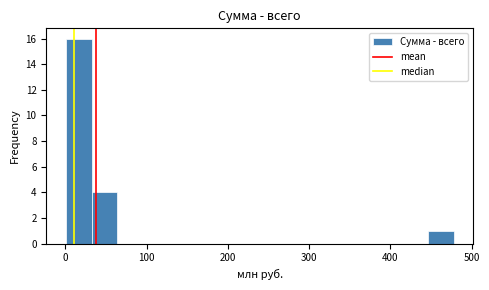

Read against the x-axis, roughly where is the centre of the tallest bar?

20